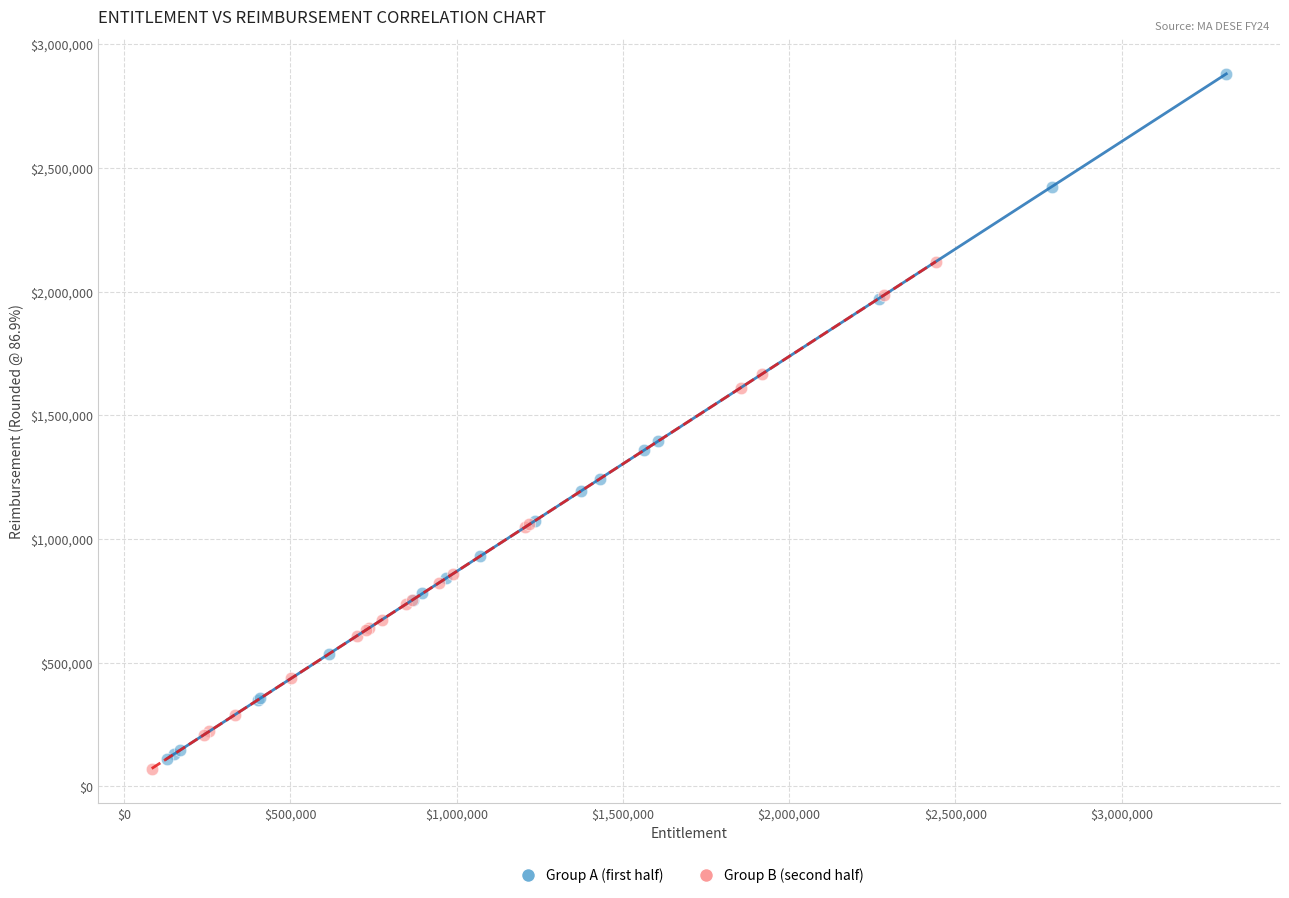

Which series contains the highest Y value?

Group A (first half)